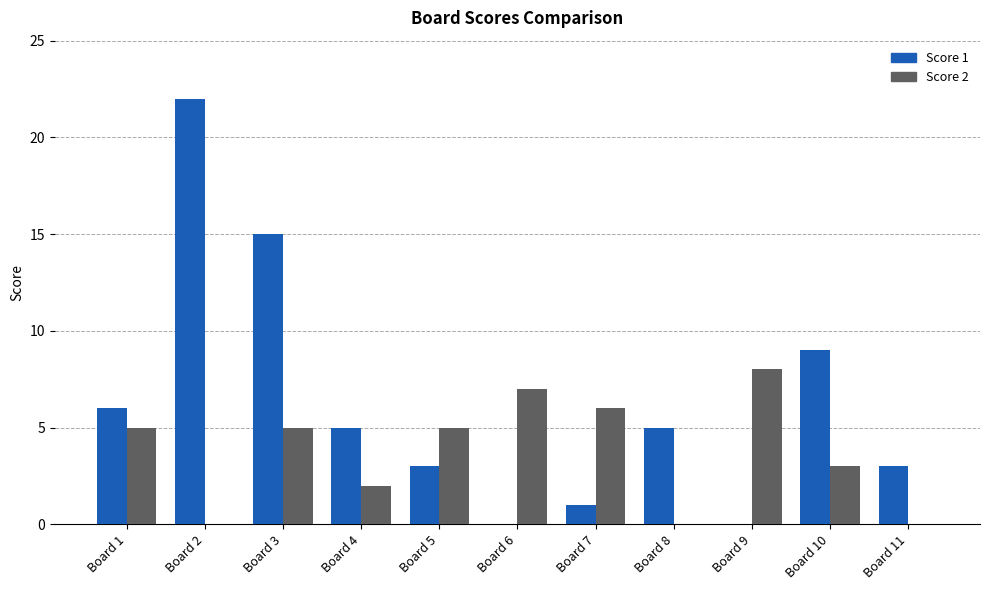

How many groups of bars are there?

11